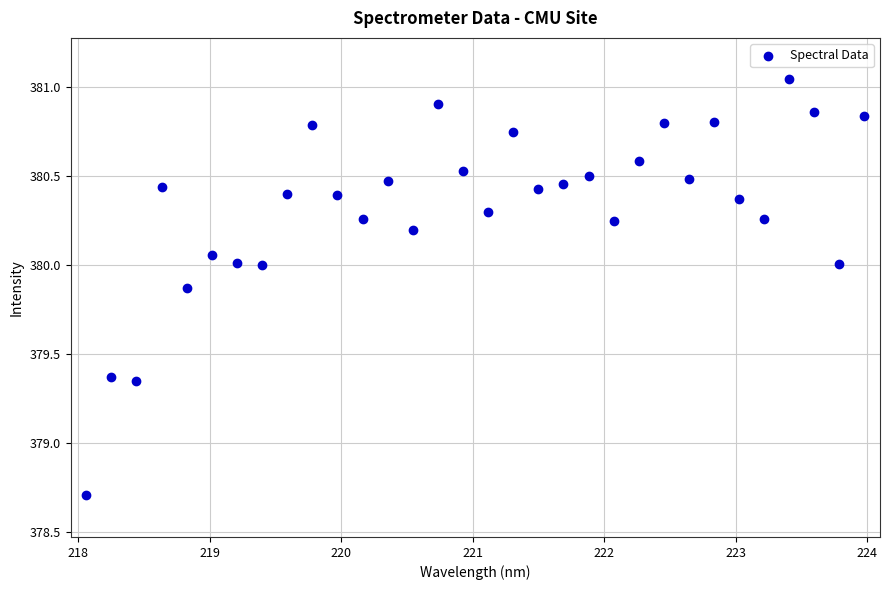

What is the range of Y values (max minus min)?

2.3